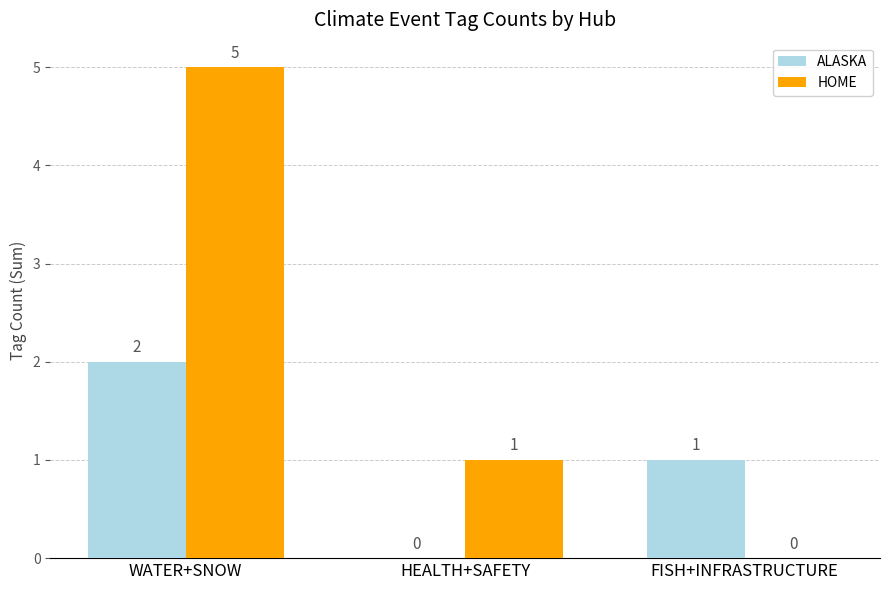

What are all the series names shown in the legend?

ALASKA, HOME